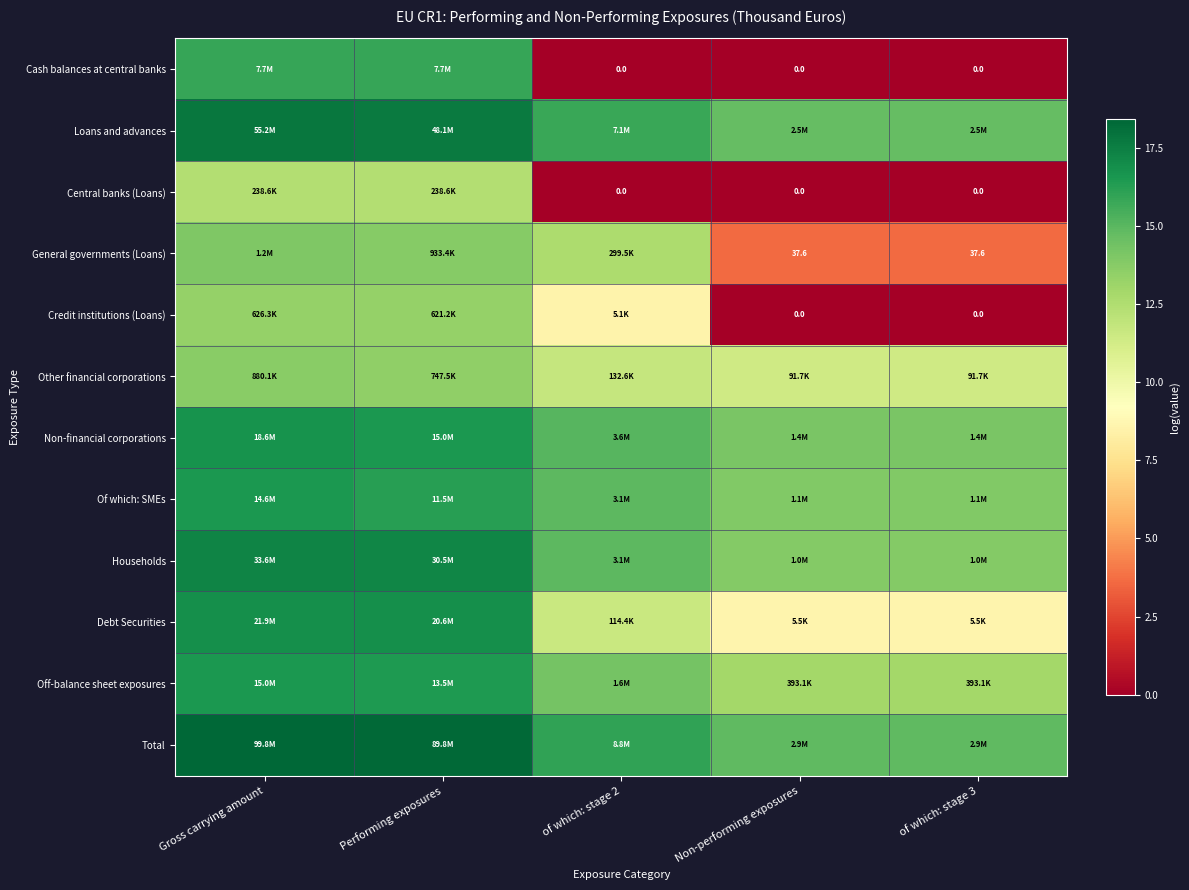

Which has a higher value, Gross carrying amount or Non-performing exposures?

Gross carrying amount